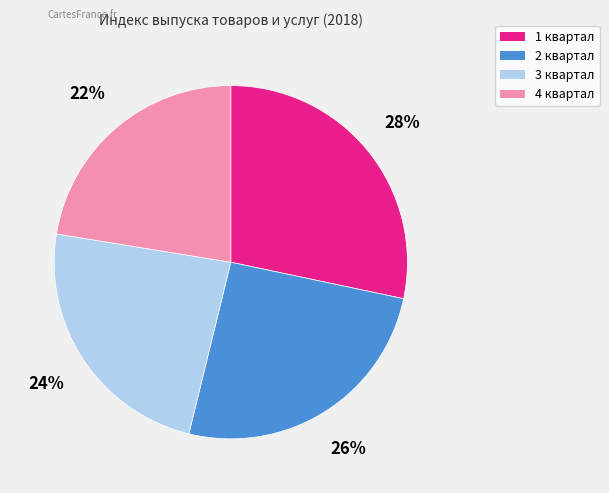

Between 1 квартал and 3 квартал, which is larger?

1 квартал